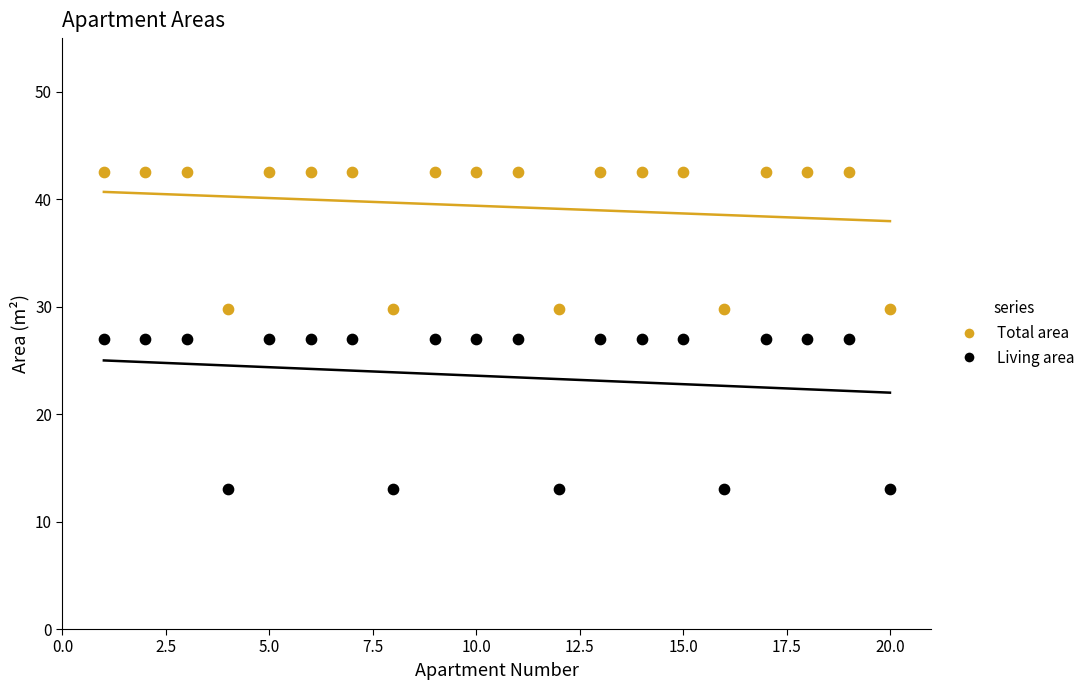

Across all data points, what is the range of X values (max minus min)?

19.0